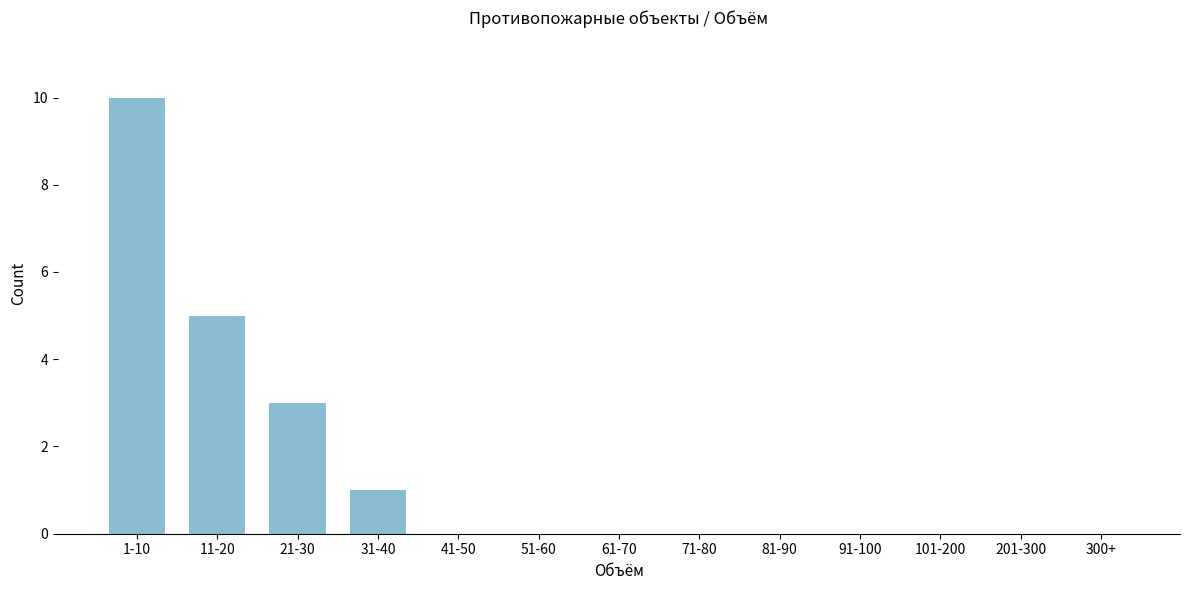

Reading right to left, list all the values displayed in this chart.

300+=0	201-300=0	101-200=0	91-100=0	81-90=0	71-80=0	61-70=0	51-60=0	41-50=0	31-40=1	21-30=3	11-20=5	1-10=10